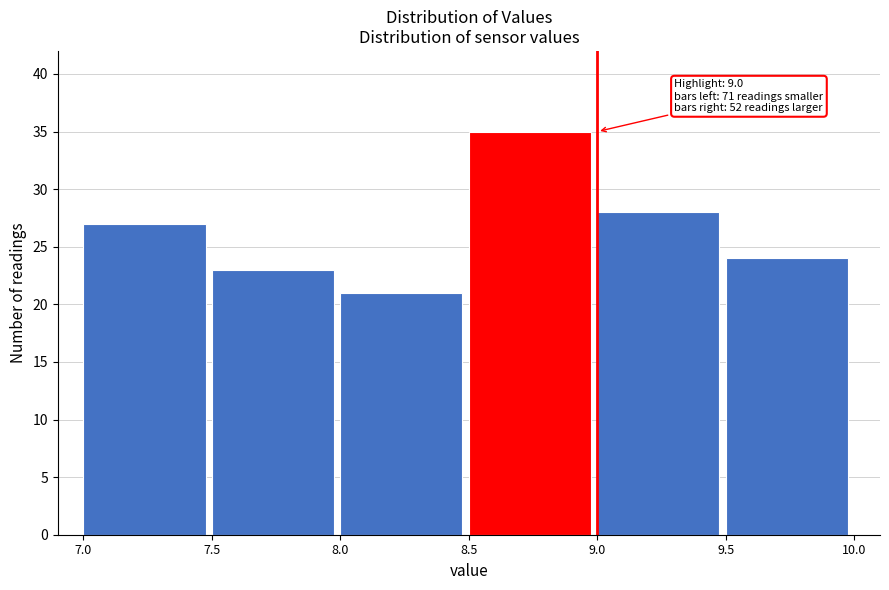

Which range on the x-axis has the tallest bar?

8.5 to 9.0